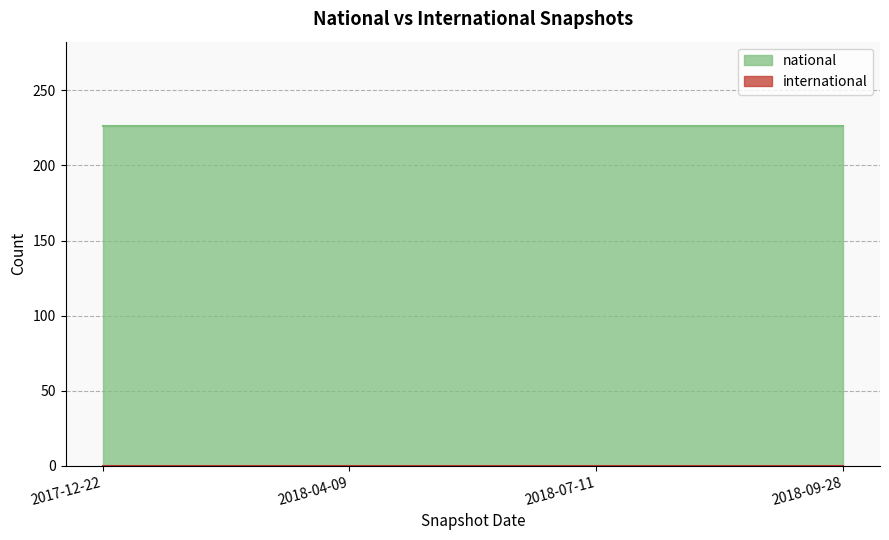

True or false: international has more than 1 interior local peaks.

False